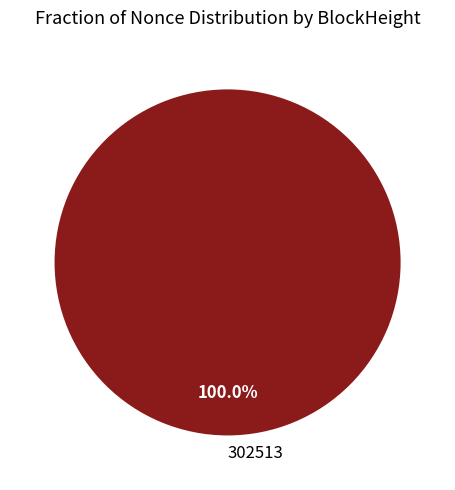

Which category accounts for the majority?

302513